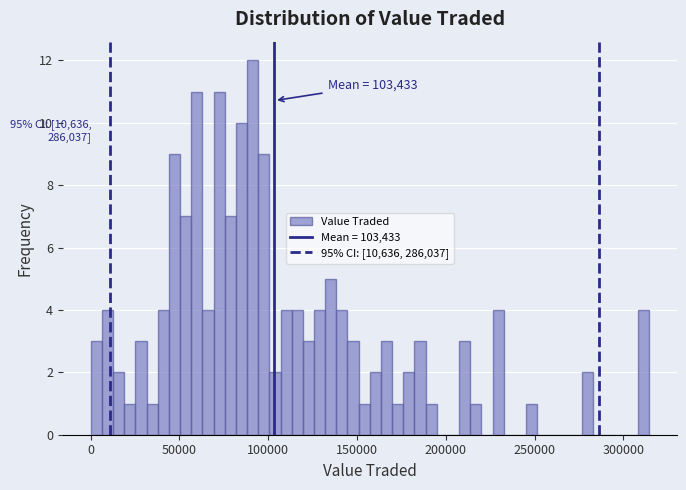

Read against the x-axis, roughly where is the centre of the tallest bar?

90000